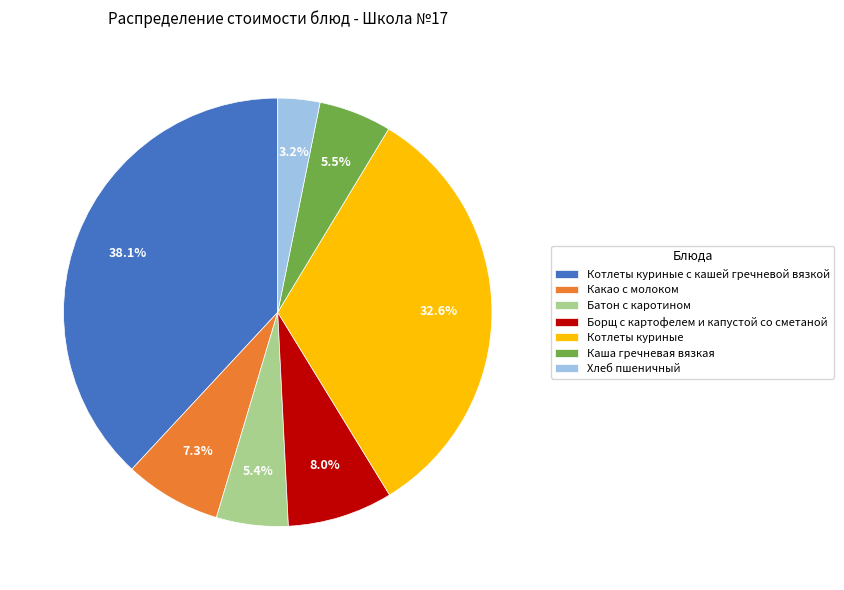

Approximately how many times larger is the value at Борщ с картофелем и капустой со сметаной compared to Котлеты куриные с кашей гречневой вязкой?

0.2